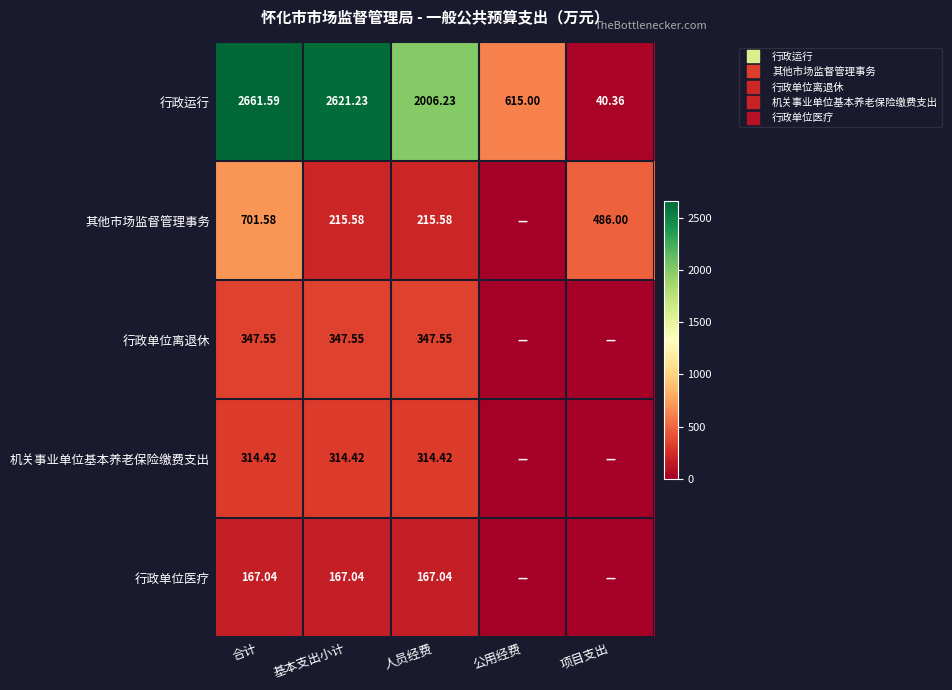

How many values in the 行政单位离退休 series are below 347?

2